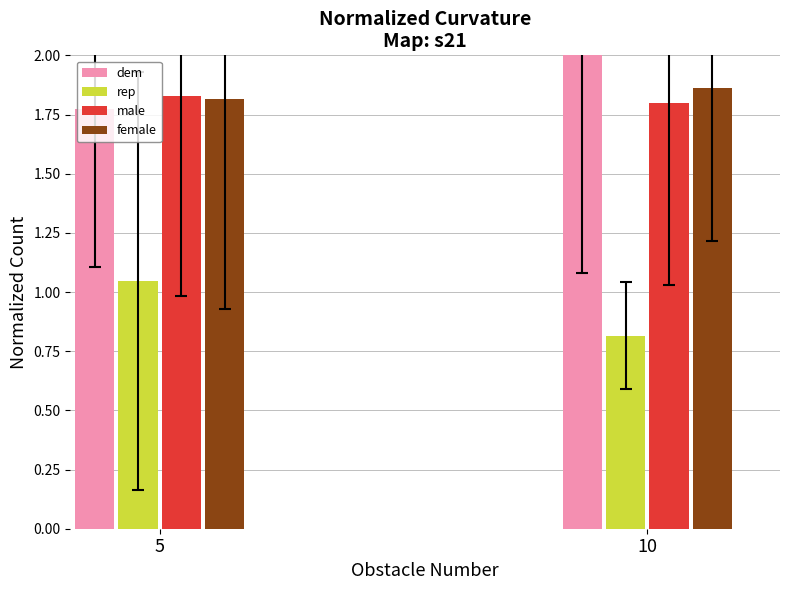

At how many categories does at least one series exceed 1?

2